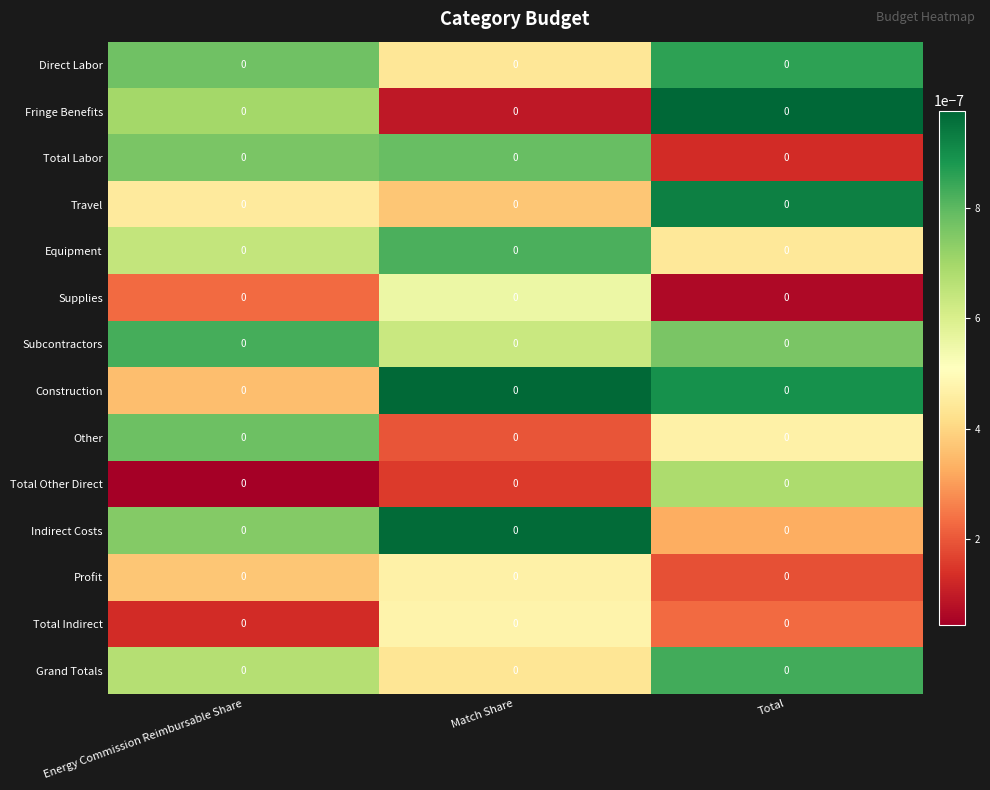

Reading left to right, extract all data points from this chart.

Direct Labor: Energy Commission Reimbursable Share=0.0	Match Share=0.0	Total=0.0
Fringe Benefits: Energy Commission Reimbursable Share=0.0	Match Share=0.0	Total=0.0
Total Labor: Energy Commission Reimbursable Share=0.0	Match Share=0.0	Total=0.0
Travel: Energy Commission Reimbursable Share=0.0	Match Share=0.0	Total=0.0
Equipment: Energy Commission Reimbursable Share=0.0	Match Share=0.0	Total=0.0
Supplies: Energy Commission Reimbursable Share=0.0	Match Share=0.0	Total=0.0
Subcontractors: Energy Commission Reimbursable Share=0.0	Match Share=0.0	Total=0.0
Construction: Energy Commission Reimbursable Share=0.0	Match Share=0.0	Total=0.0
Other: Energy Commission Reimbursable Share=0.0	Match Share=0.0	Total=0.0
Total Other Direct: Energy Commission Reimbursable Share=0.0	Match Share=0.0	Total=0.0
Indirect Costs: Energy Commission Reimbursable Share=0.0	Match Share=0.0	Total=0.0
Profit: Energy Commission Reimbursable Share=0.0	Match Share=0.0	Total=0.0
Total Indirect: Energy Commission Reimbursable Share=0.0	Match Share=0.0	Total=0.0
Grand Totals: Energy Commission Reimbursable Share=0.0	Match Share=0.0	Total=0.0